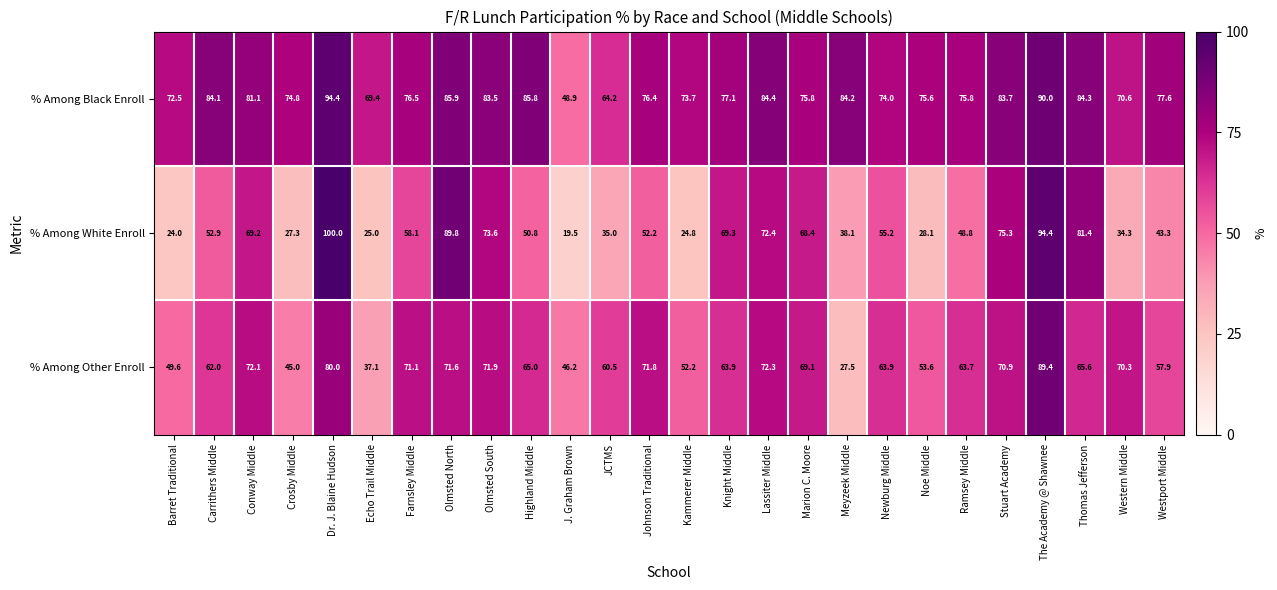

What is the average value of the % Among Black Enroll series?

77.9